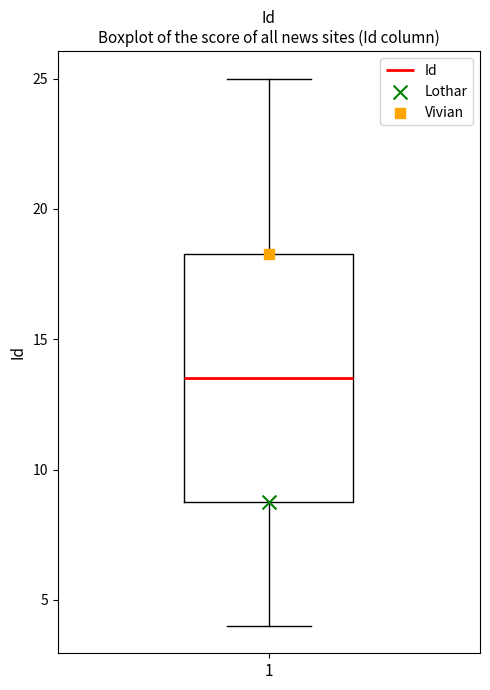

Transcribe this box plot: give where the median line is, the range the box spans, and where the two whiskers end, as read against the y-axis. The values are not printed on the chart, so give them approximately, as read against the axis.

median 13.5, box 9.0 to 18.5, whiskers 4.0 to 25.0